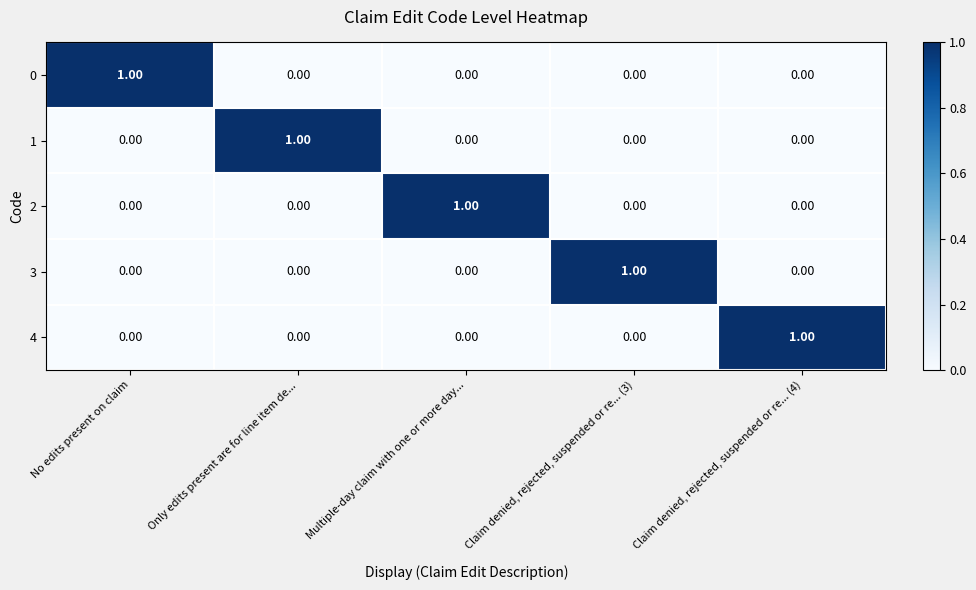

What is the total value across all series at No edits present on claim?

1